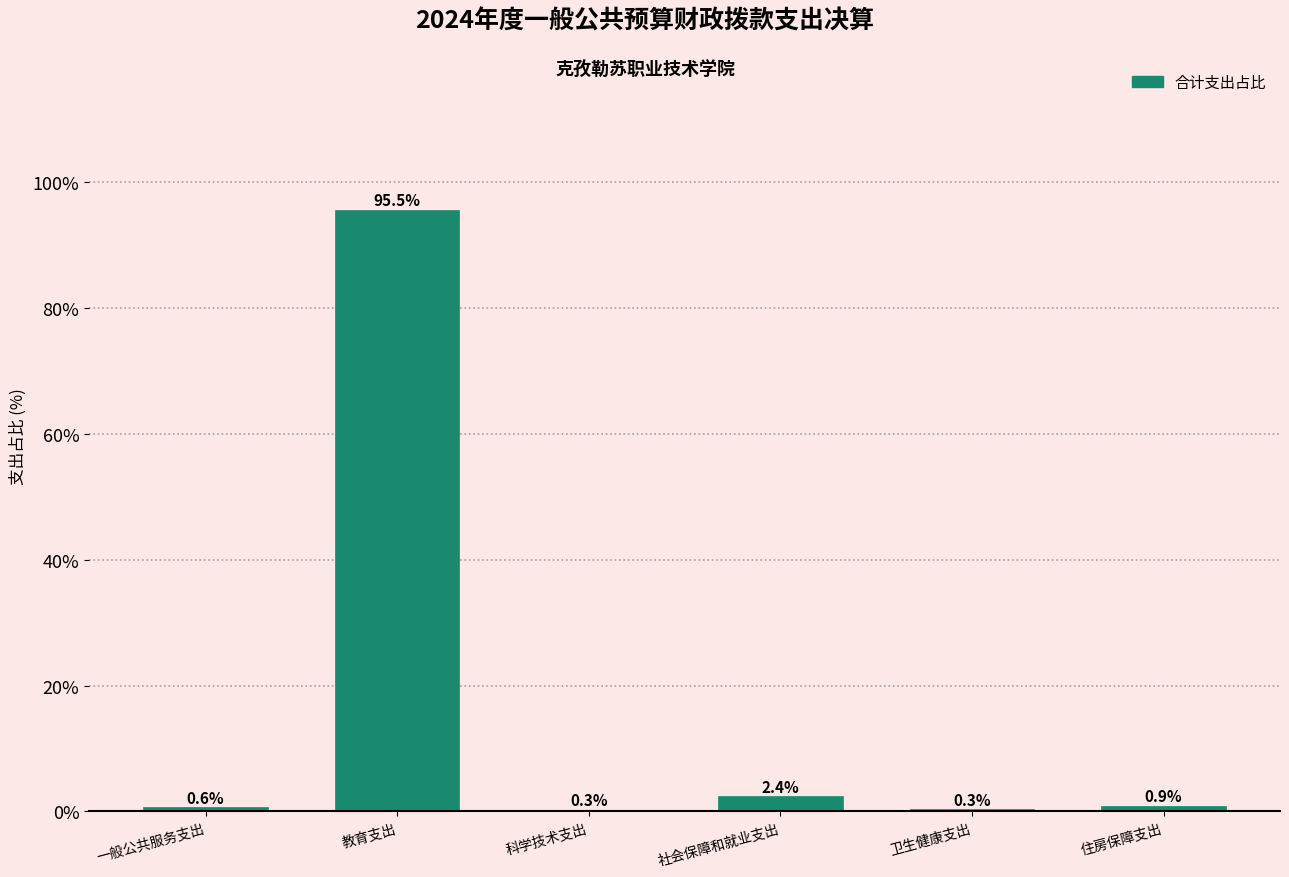

Reading right to left, what are all the values shown in this chart?

住房保障支出=0.9	卫生健康支出=0.3	社会保障和就业支出=2.4	科学技术支出=0.3	教育支出=95.5	一般公共服务支出=0.6